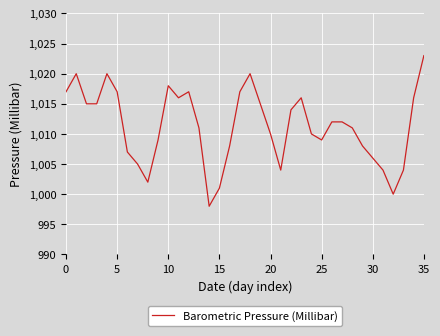

What is the smallest value displayed?

998